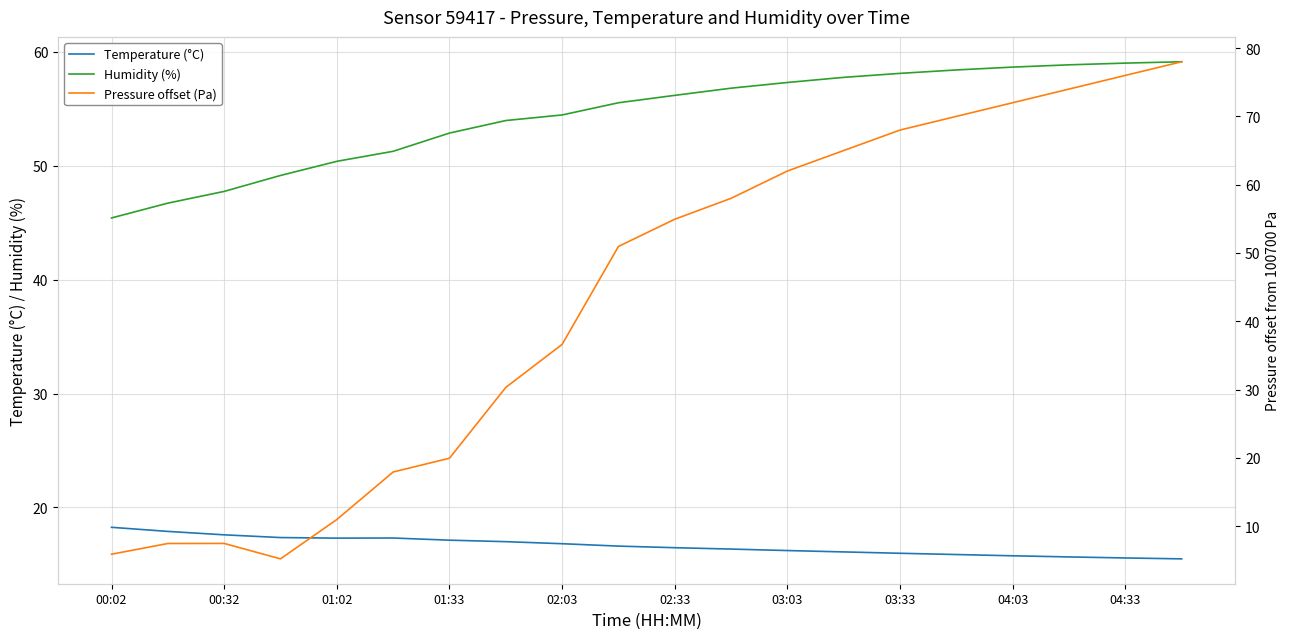

What is the difference between the second highest and minimum values in the Temperature (°C) series?

2.4